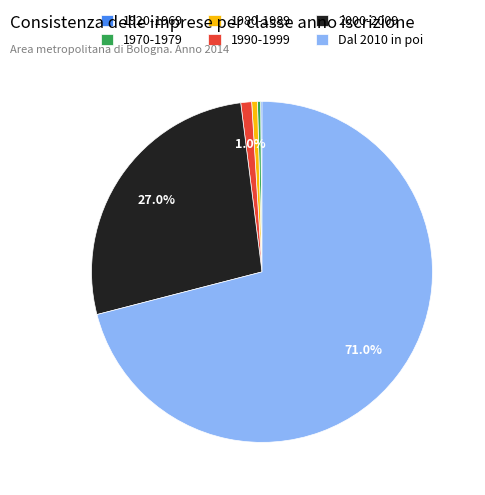

Combined, do 1990-1999 and 1980-1989 account for over 50%?

No